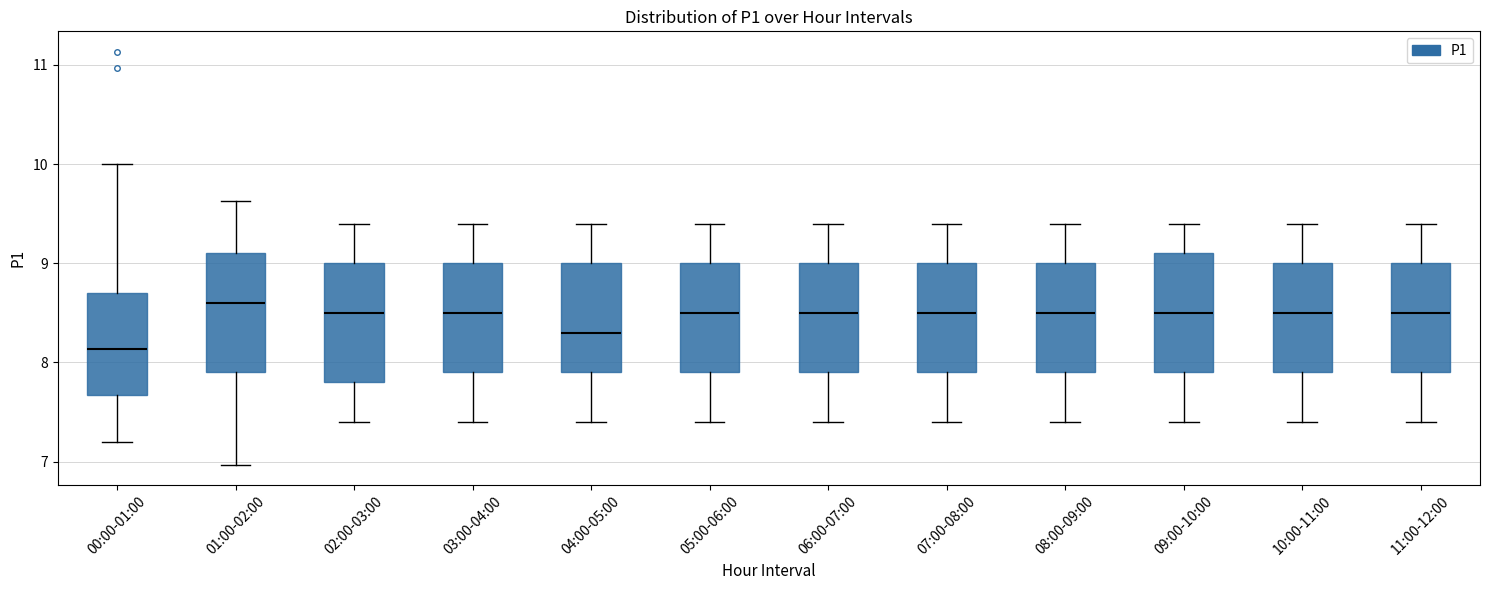

Reading left to right, transcribe this box plot: for each box, give where its median line is, the range the box spans, and where its two whiskers end, as read against the y-axis. The values are not printed on the chart, so give them approximately, as read against the axis.

00:00-01:00: median 8.1, box 7.7 to 8.7, whiskers 7.2 to 10.0
01:00-02:00: median 8.6, box 7.9 to 9.1, whiskers 7.0 to 9.6
02:00-03:00: median 8.5, box 7.8 to 9.0, whiskers 7.4 to 9.4
03:00-04:00: median 8.5, box 7.9 to 9.0, whiskers 7.4 to 9.4
04:00-05:00: median 8.3, box 7.9 to 9.0, whiskers 7.4 to 9.4
05:00-06:00: median 8.5, box 7.9 to 9.0, whiskers 7.4 to 9.4
06:00-07:00: median 8.5, box 7.9 to 9.0, whiskers 7.4 to 9.4
07:00-08:00: median 8.5, box 7.9 to 9.0, whiskers 7.4 to 9.4
08:00-09:00: median 8.5, box 7.9 to 9.0, whiskers 7.4 to 9.4
09:00-10:00: median 8.5, box 7.9 to 9.1, whiskers 7.4 to 9.4
10:00-11:00: median 8.5, box 7.9 to 9.0, whiskers 7.4 to 9.4
11:00-12:00: median 8.5, box 7.9 to 9.0, whiskers 7.4 to 9.4